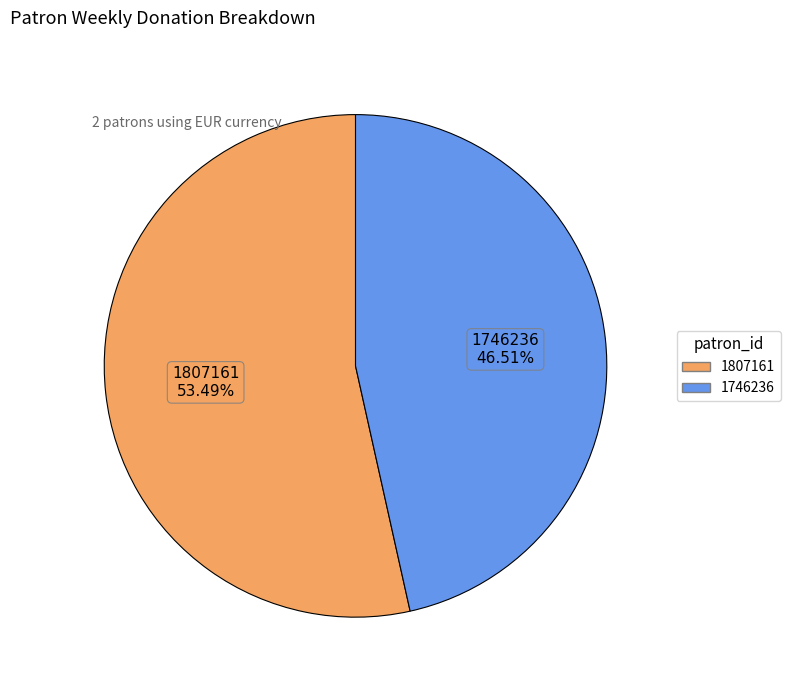

To the nearest percent, what portion does 1746236 represent?

47%